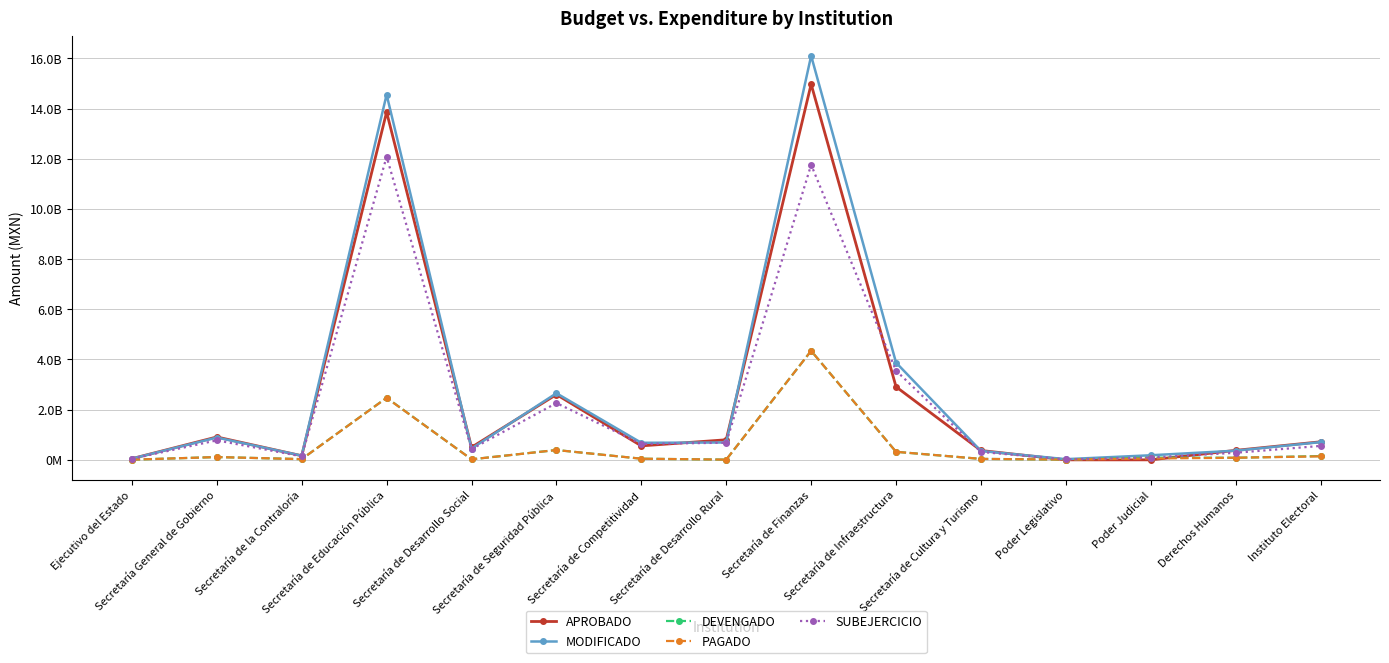

Reading right to left, extract all data points from this chart.

APROBADO: 719513480.0	378428733.0	0.0	0.0	372804719.0	2911039315.0	14971468027.0	800030237.0	556200228.0	2602609485.0	501390909.0	13859717740.0	163230797.0	912035239.0	47581780.0
MODIFICADO: 705800799.2	364778723.1	182277428.1	27222219.4	353167996.1	3874476848.2	16102369921.9	691806075.6	679437006.6	2654353884.3	449643863.9	14555048565.8	167088307.2	888745760.1	47730574.7
DEVENGADO: 150868529.4	83497380.4	90048096.6	8914264.9	38226572.0	320396100.7	4344015112.2	8570907.6	45369954.9	391275536.2	21041053.9	2474531834.8	28490166.4	111334936.8	6594718.7
PAGADO: 139528782.6	83497380.4	54827930.2	8914264.9	38006957.1	320000358.1	4343535861.4	8570907.6	45328878.1	391118182.1	20946003.1	2470518275.3	28490166.4	111181743.8	6594718.7
SUBEJERCICIO: 554932269.8	281281342.7	92229331.5	18307954.6	314941424.1	3554080747.5	11758354809.7	683235168.0	634067051.8	2263078348.1	428602810.0	12080516730.9	138598140.8	777410823.3	41135856.1